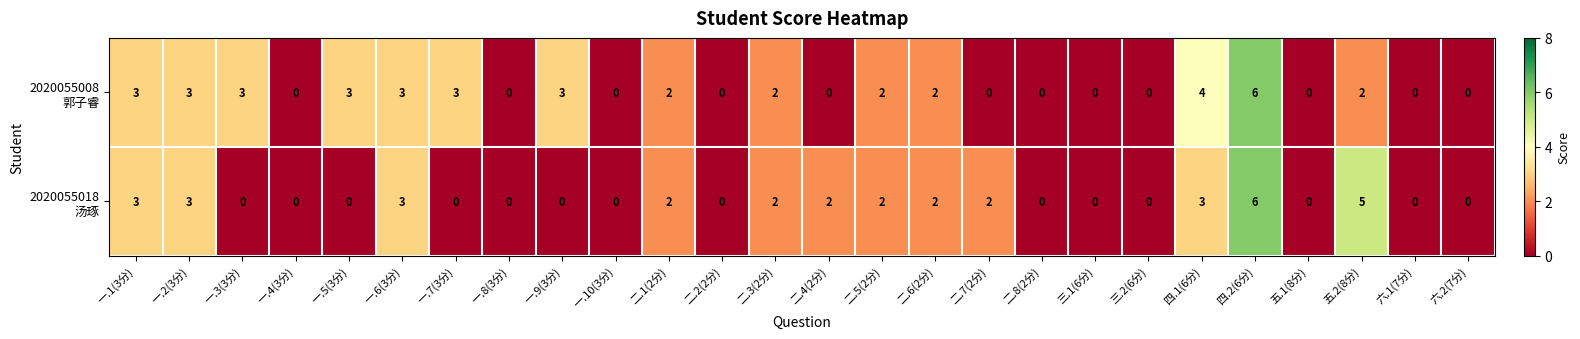

Which label corresponds to the largest value in the chart?

四.2(6分)